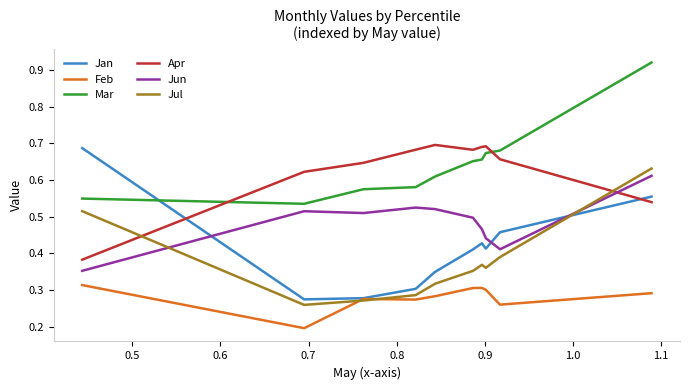

Which series ends up on top after the final intersection of Jul and Jun?

Jul